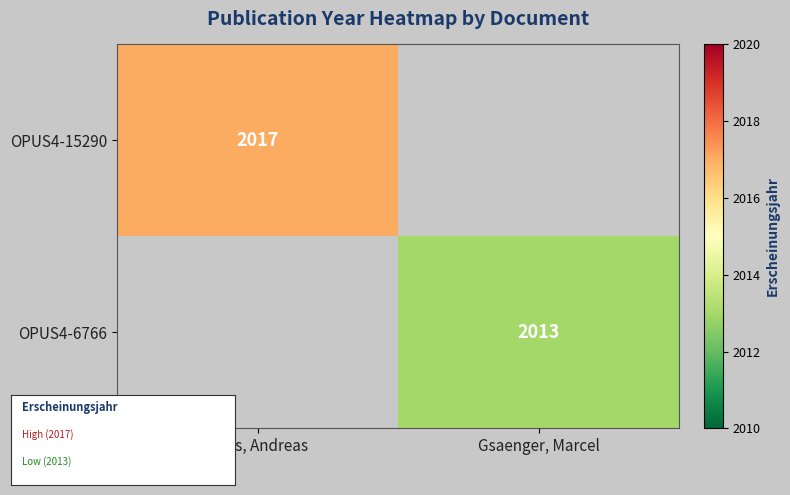

List the labels in order of OPUS4-15290 value, largest first.

Liess, Andreas, Gsaenger, Marcel